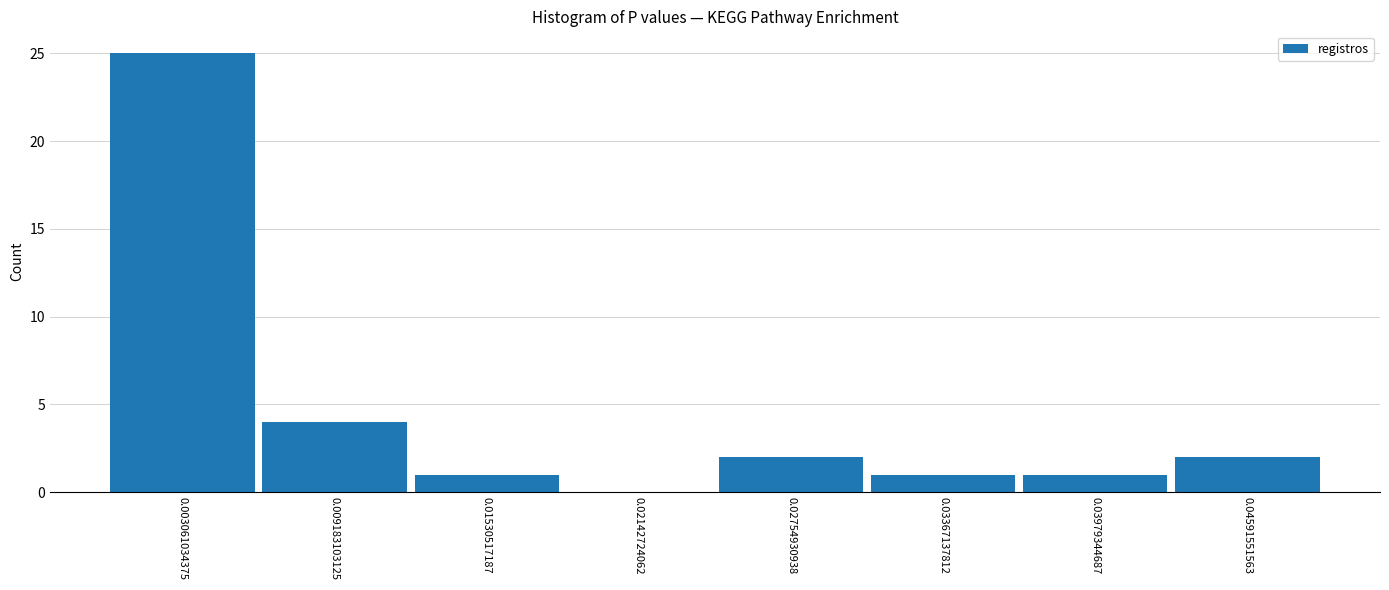

Which range on the x-axis has the tallest bar?

0.000 to 0.006